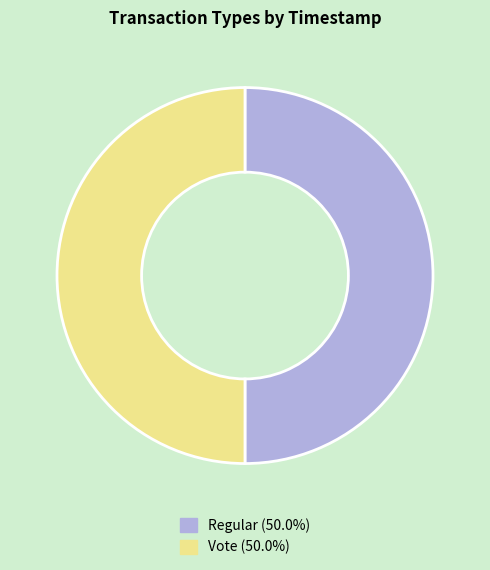

What is the ratio of the value at Vote to the value at Regular?

1.0